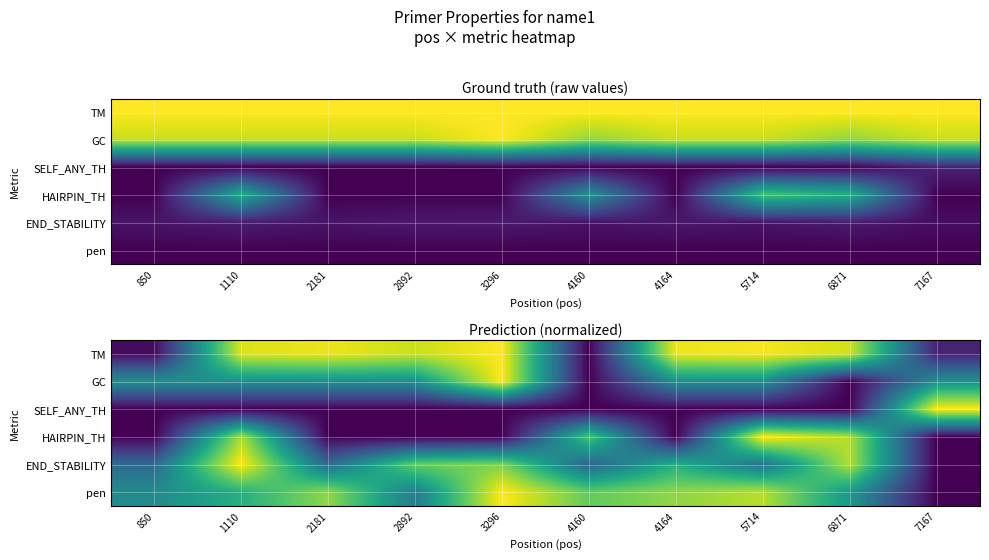

At which category is the sum across all series the highest?

1110